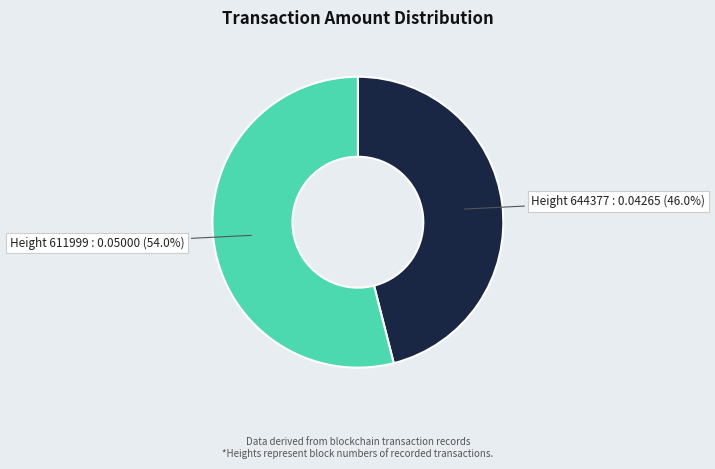

Which slice is the smallest?

Height 644377 : 0.04265 (46.0%)